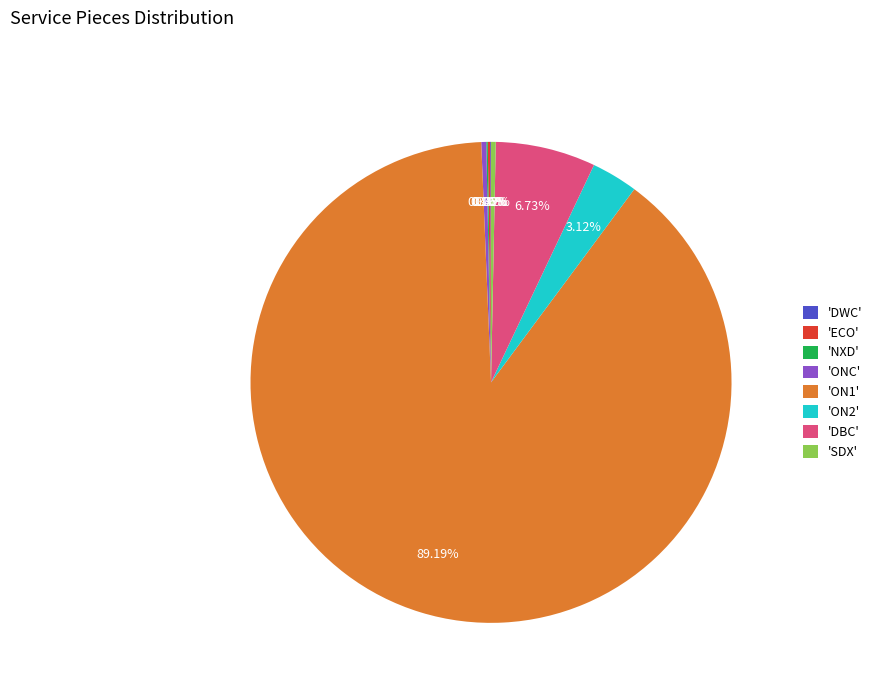

Does 'SDX' represent more than half of the total?

No